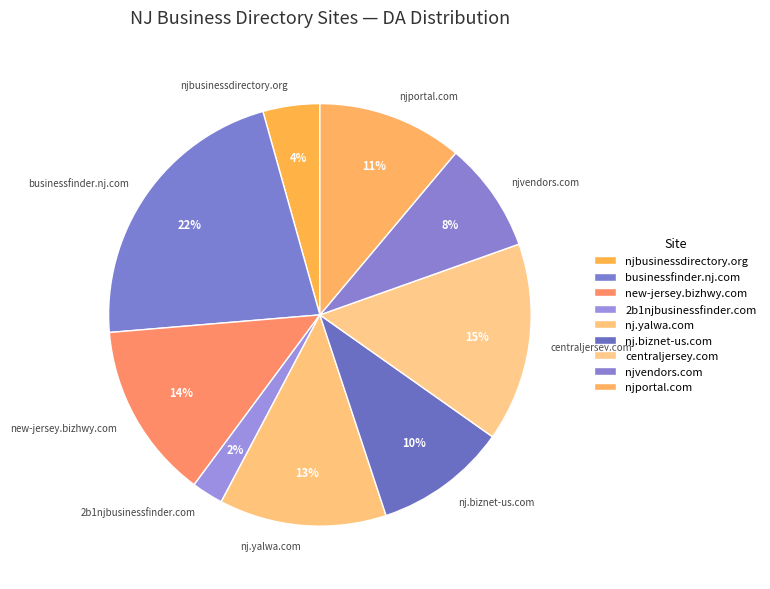

The njbusinessdirectory.org slice represents 4% of the pie. True or false?

True